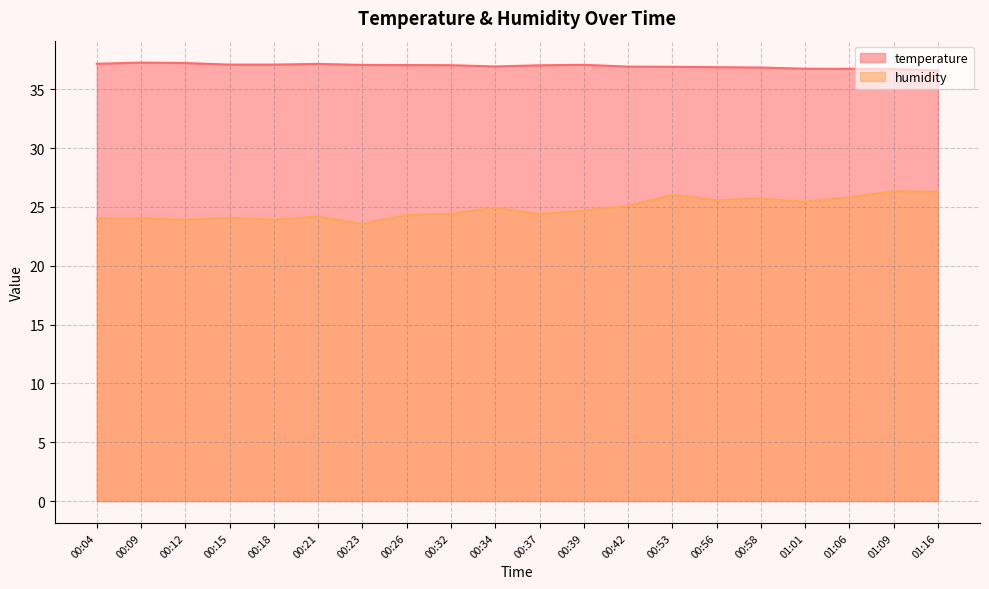

What is the sum of all humidity values?

496.7